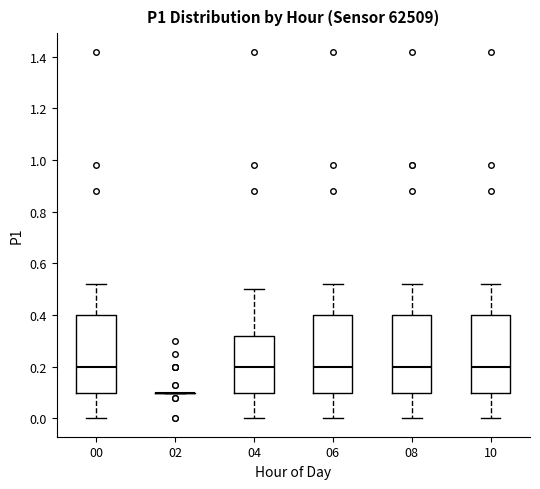

Reading left to right, transcribe this box plot: for each box, give where its median line is, the range the box spans, and where its two whiskers end, as read against the y-axis. The values are not printed on the chart, so give them approximately, as read against the axis.

00: median 0.20, box 0.10 to 0.40, whiskers 0.00 to 0.52
02: box collapsed to a line at 0.10, whiskers 0.10 to 0.10
04: median 0.20, box 0.10 to 0.32, whiskers 0.00 to 0.50
06: median 0.20, box 0.10 to 0.40, whiskers 0.00 to 0.52
08: median 0.20, box 0.10 to 0.40, whiskers 0.00 to 0.52
10: median 0.20, box 0.10 to 0.40, whiskers 0.00 to 0.52